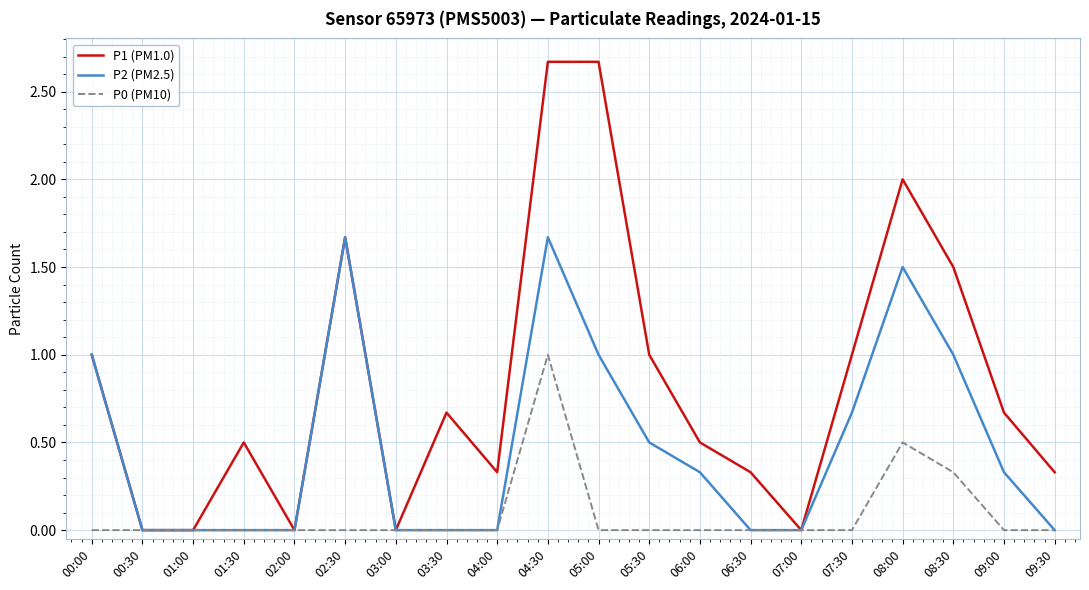

List the series in order of their peak value, highest first.

P1 (PM1.0), P2 (PM2.5), P0 (PM10)